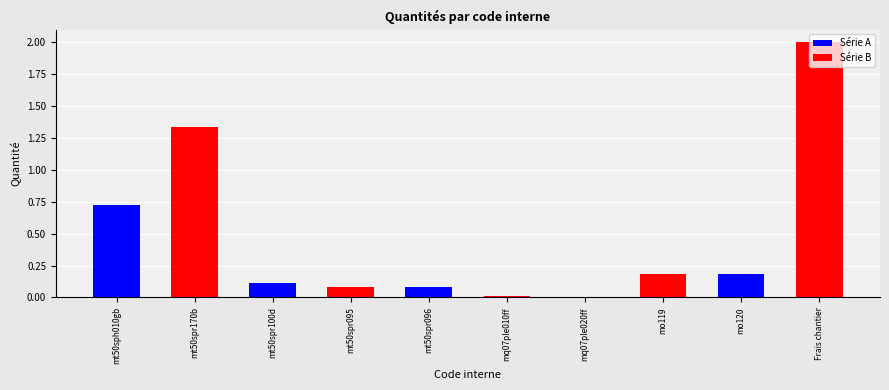

What position from the left is mo120?

9